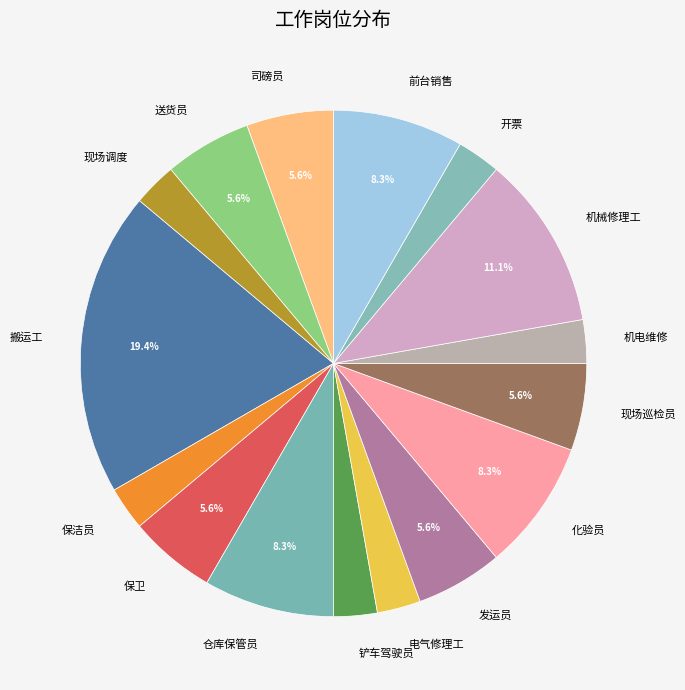

To the nearest percent, what is the average slice percentage?

6%